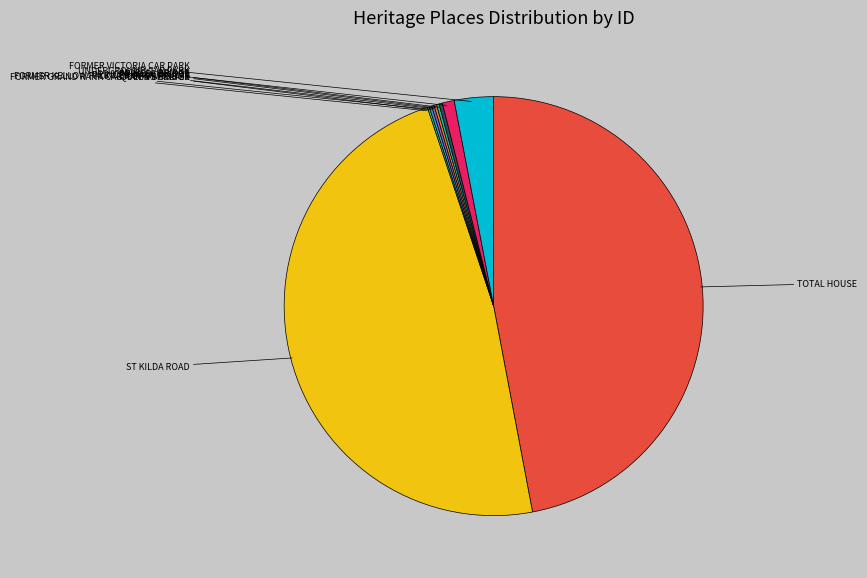

Does any single category account for the majority?

No